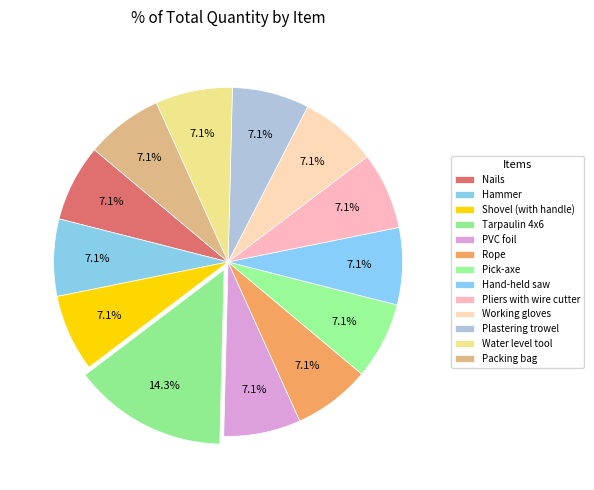

Count the number of slices in the pie.

13